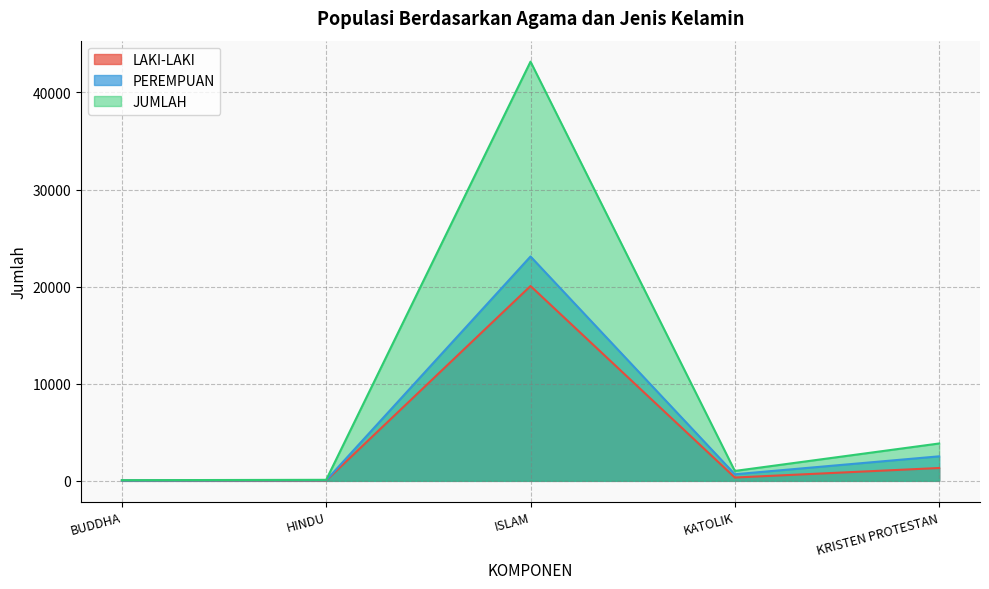

Which series has the largest total across all categories?

JUMLAH